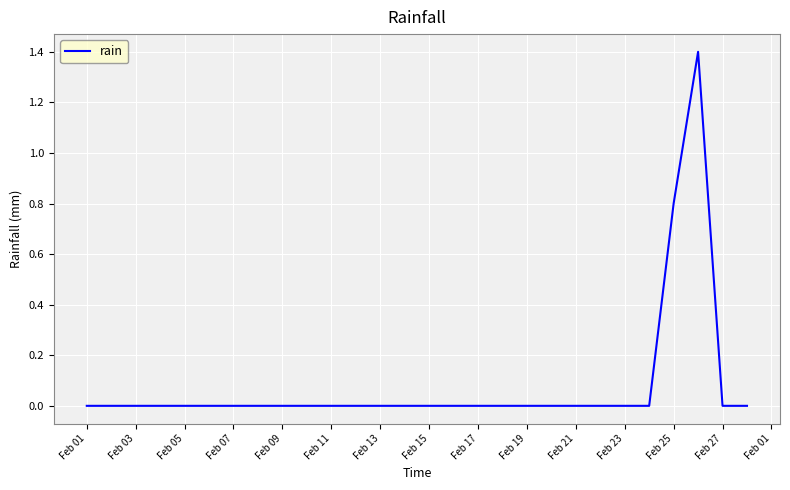

What is the difference between the maximum and minimum values?

1.4